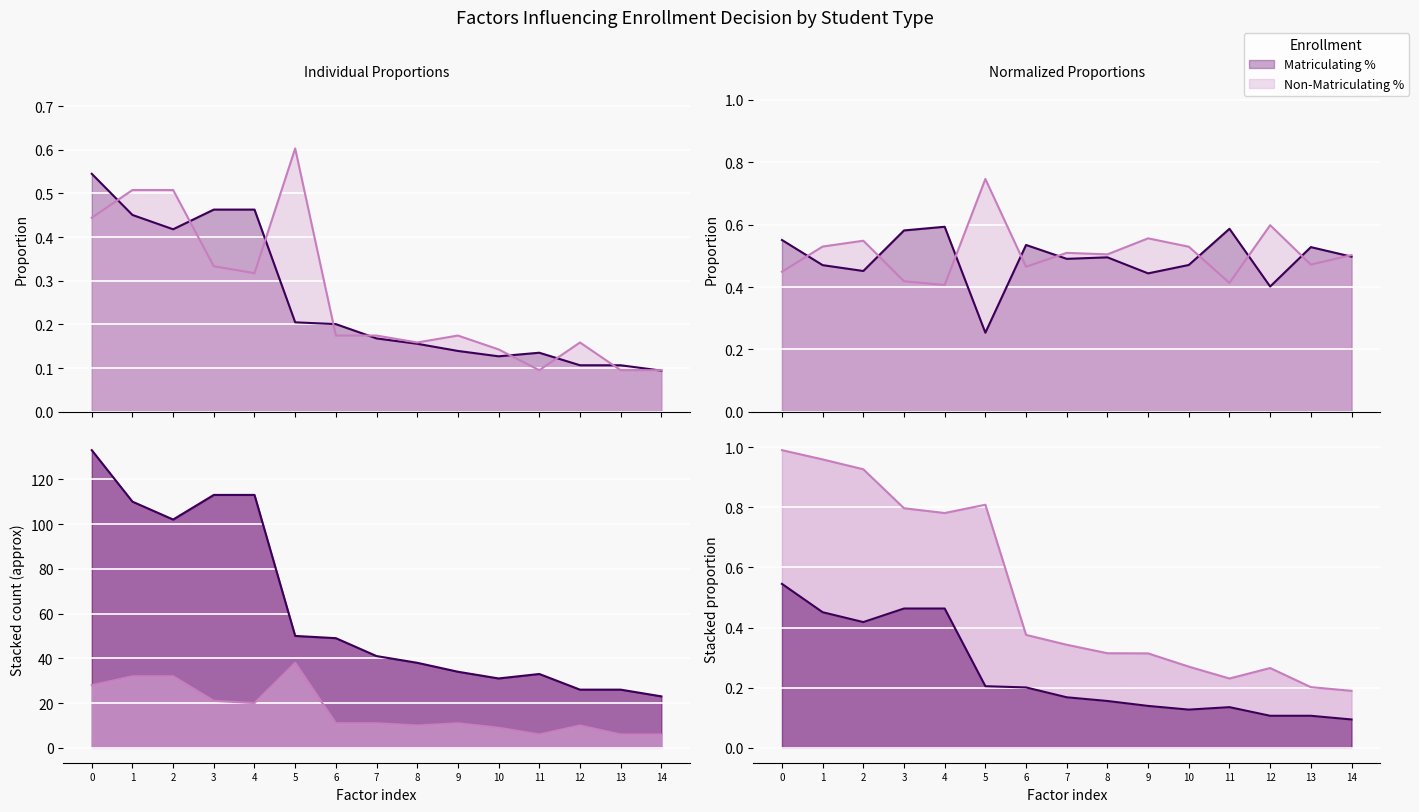

What is the value of the Matriculating % point at the 15th from the left?

23.0